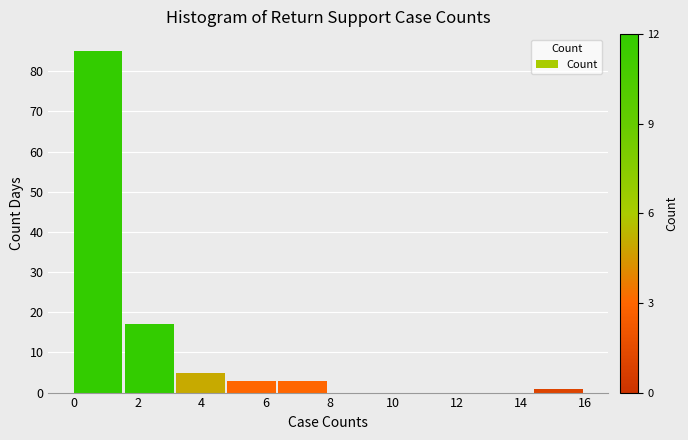

Reading left to right, list every bar in this chart as the range it spans on the x-axis followed by its height. The values are not printed on the chart, so give them approximately, as read against the axis.

0.0 to 1.6: 85
1.6 to 3.2: 17
3.2 to 4.8: 5
4.8 to 6.4: 3
6.4 to 8.0: 3
8.0 to 9.6: 0
9.6 to 11.2: 0
11.2 to 12.8: 0
12.8 to 14.4: 0
14.4 to 16.0: 1